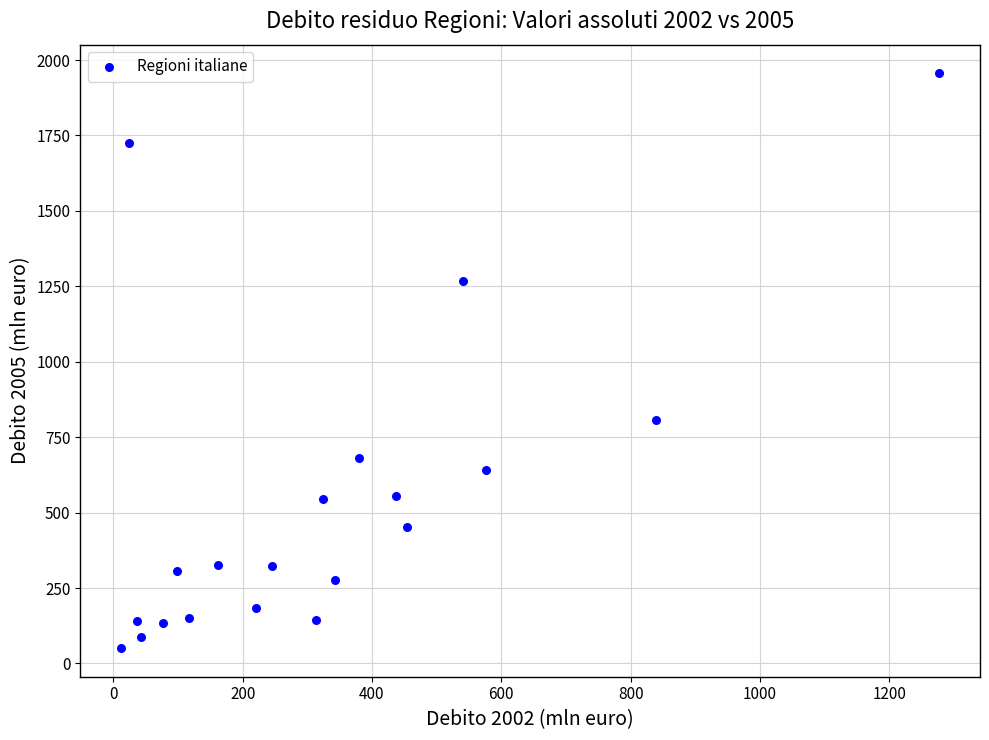

What Y value in the scatter plot is closest to 1003?

806.0